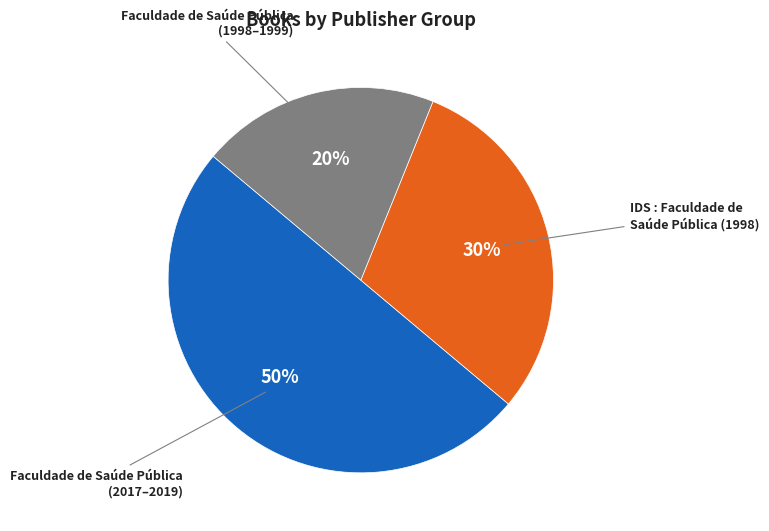

To the nearest percent, what is the average slice percentage?

33%